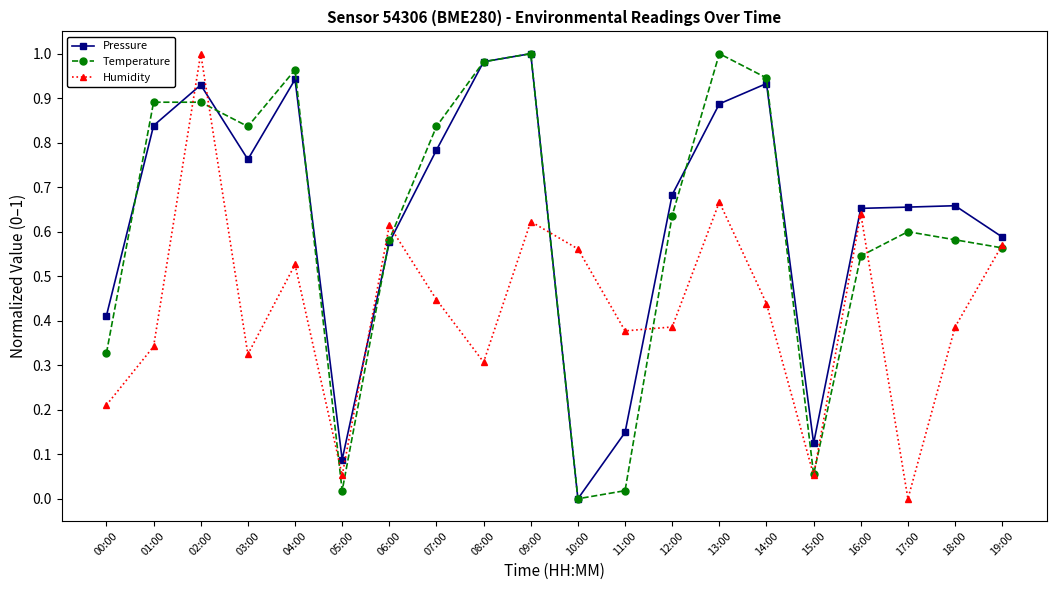

How many values in Humidity are above zero?

19